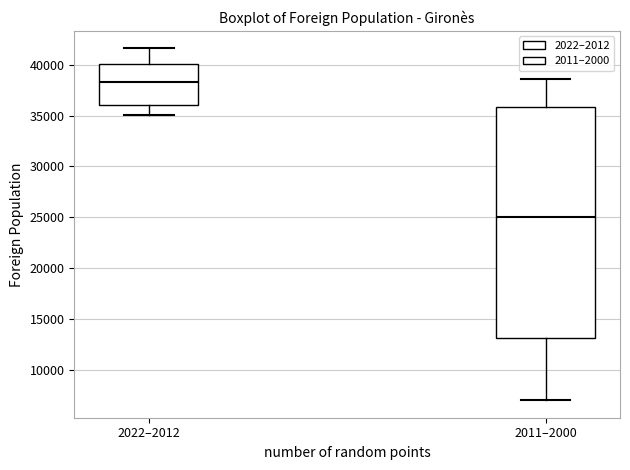

Which box has the highest median line?

2022–2012